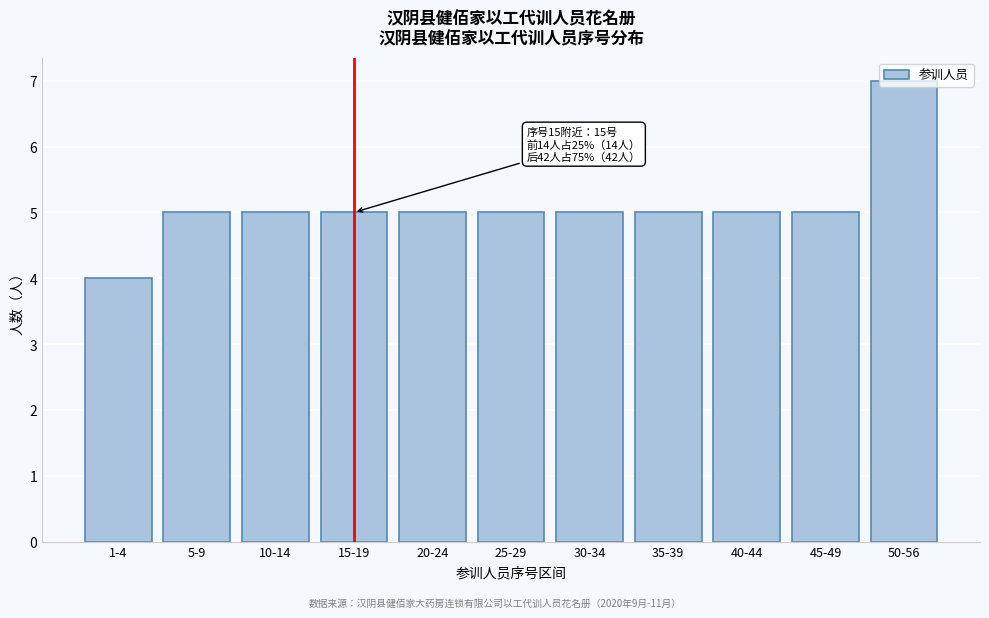

The value at 15-19 is 5. True or false?

True